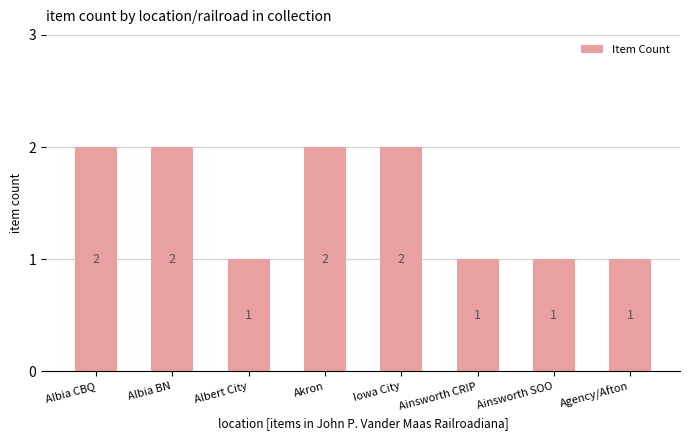

Count the number of categories in the chart.

8